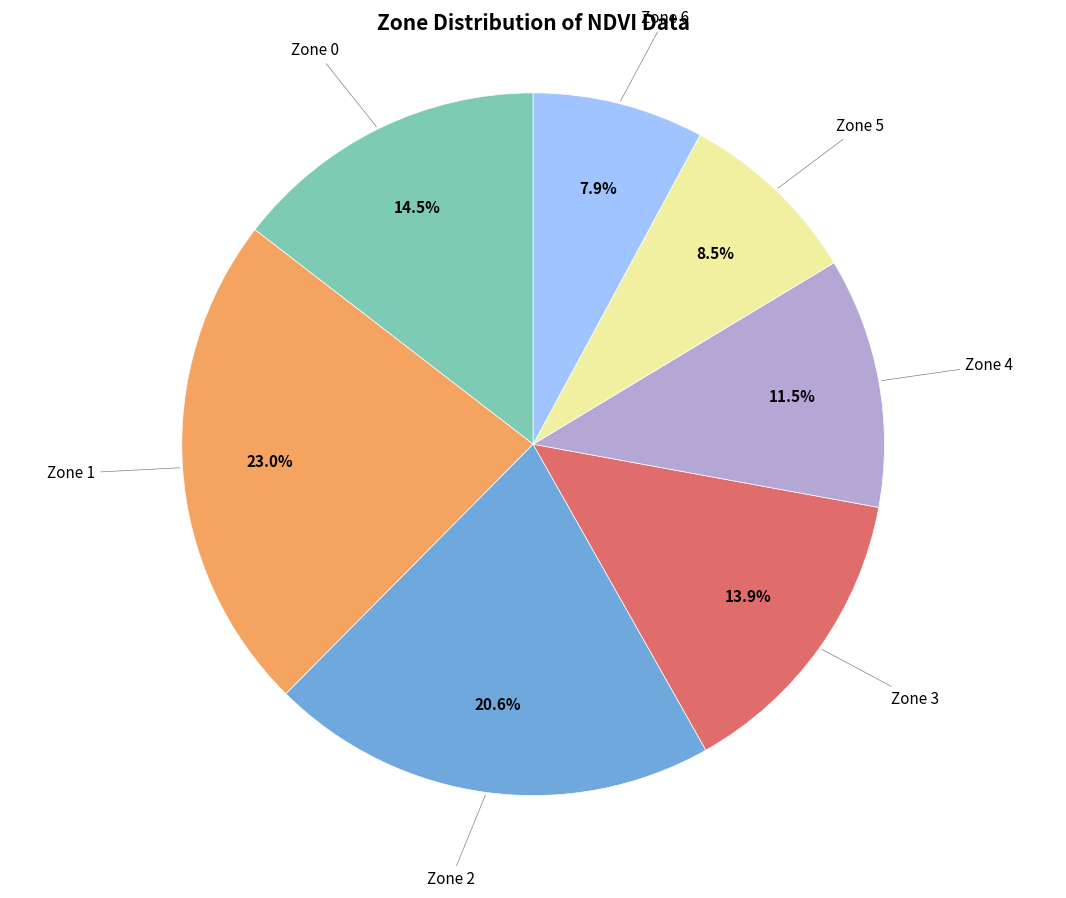

Which category has the biggest portion of the pie?

Zone 1